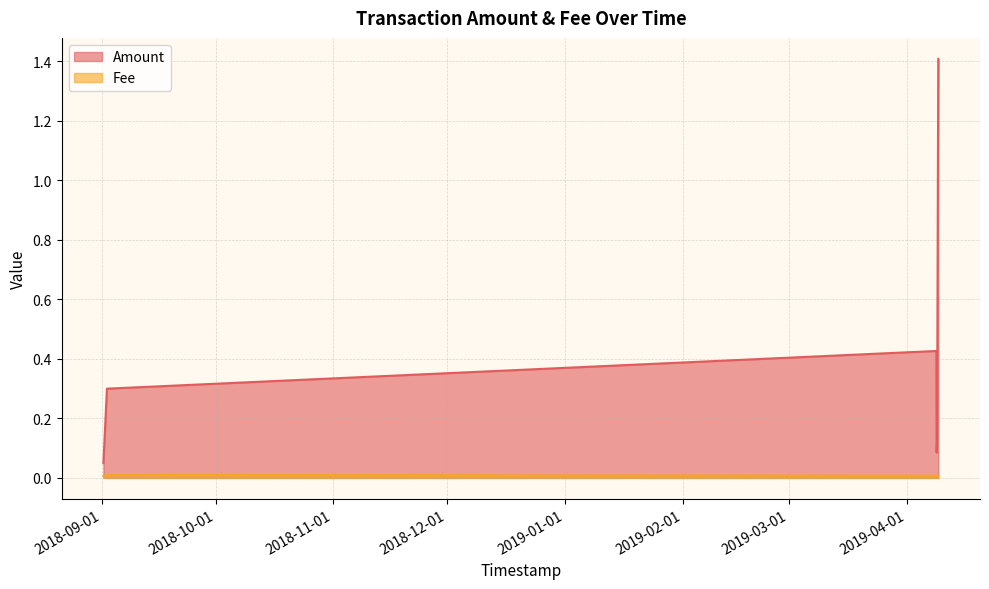

How many series are shown in this chart?

2